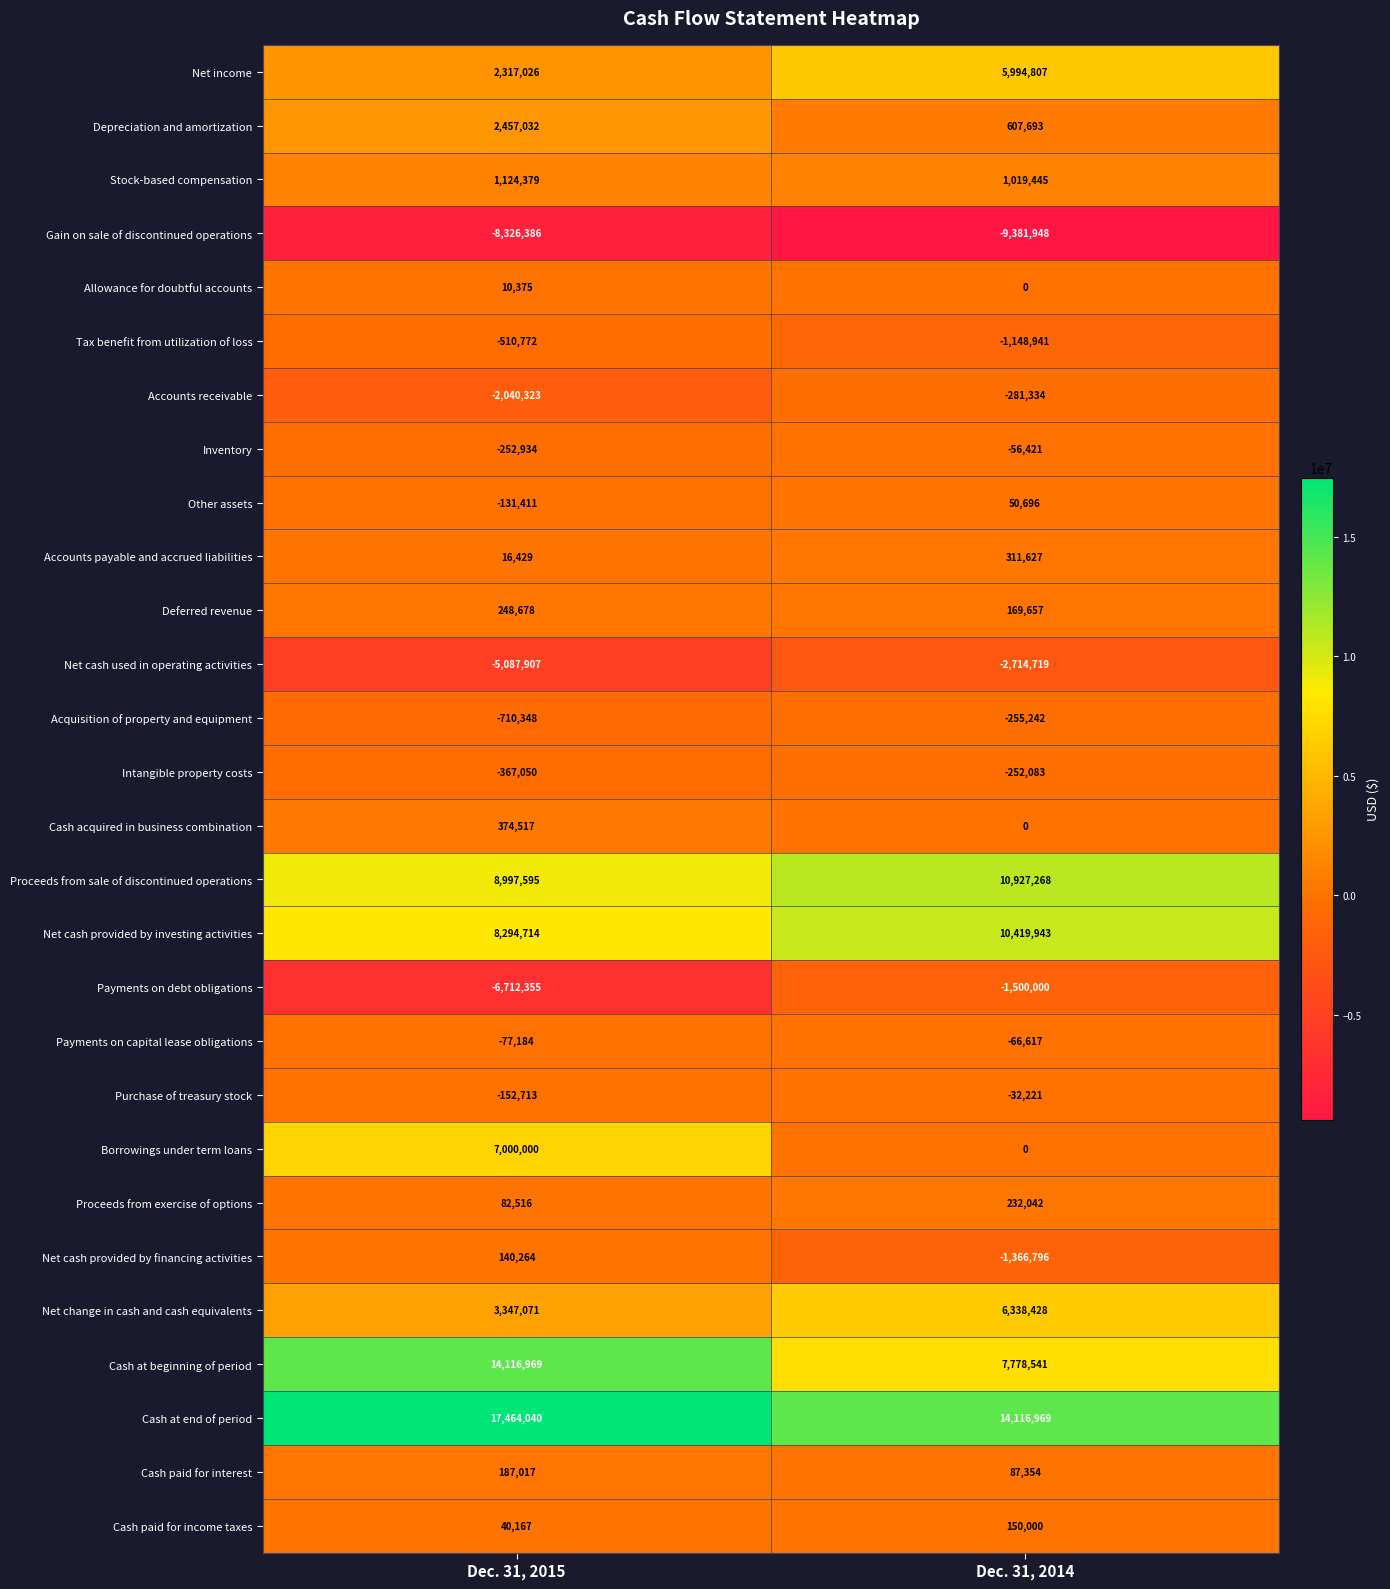

Read the Depreciation and amortization value at Dec. 31, 2015, to the nearest 10.

2457030